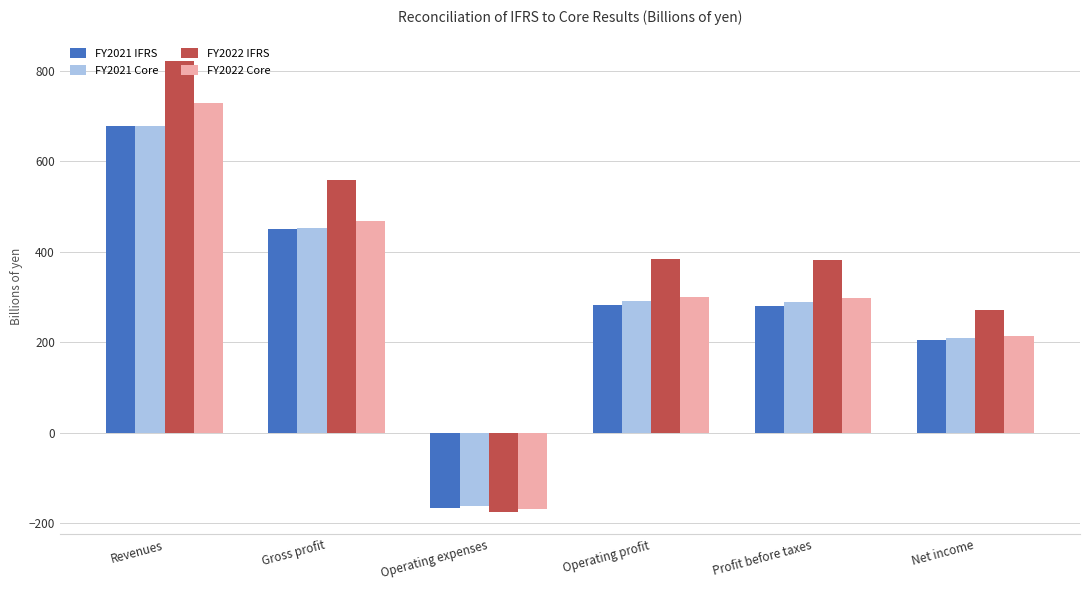

What are all the series names shown in the legend?

FY2021 IFRS, FY2021 Core, FY2022 IFRS, FY2022 Core